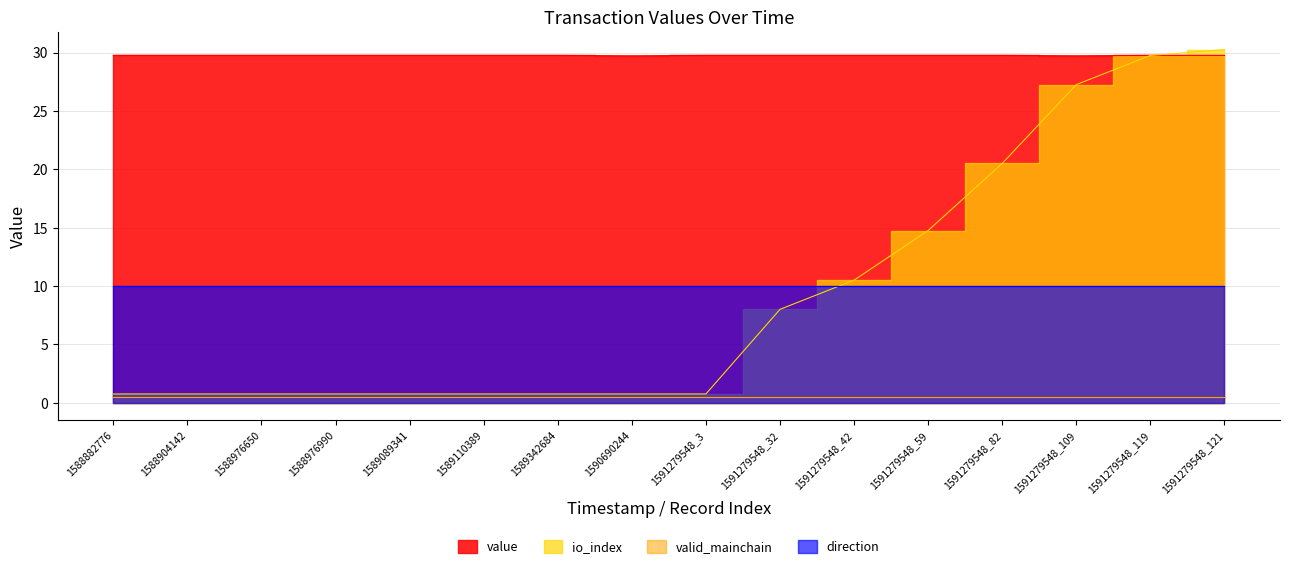

Which series has the largest total across all categories?

value